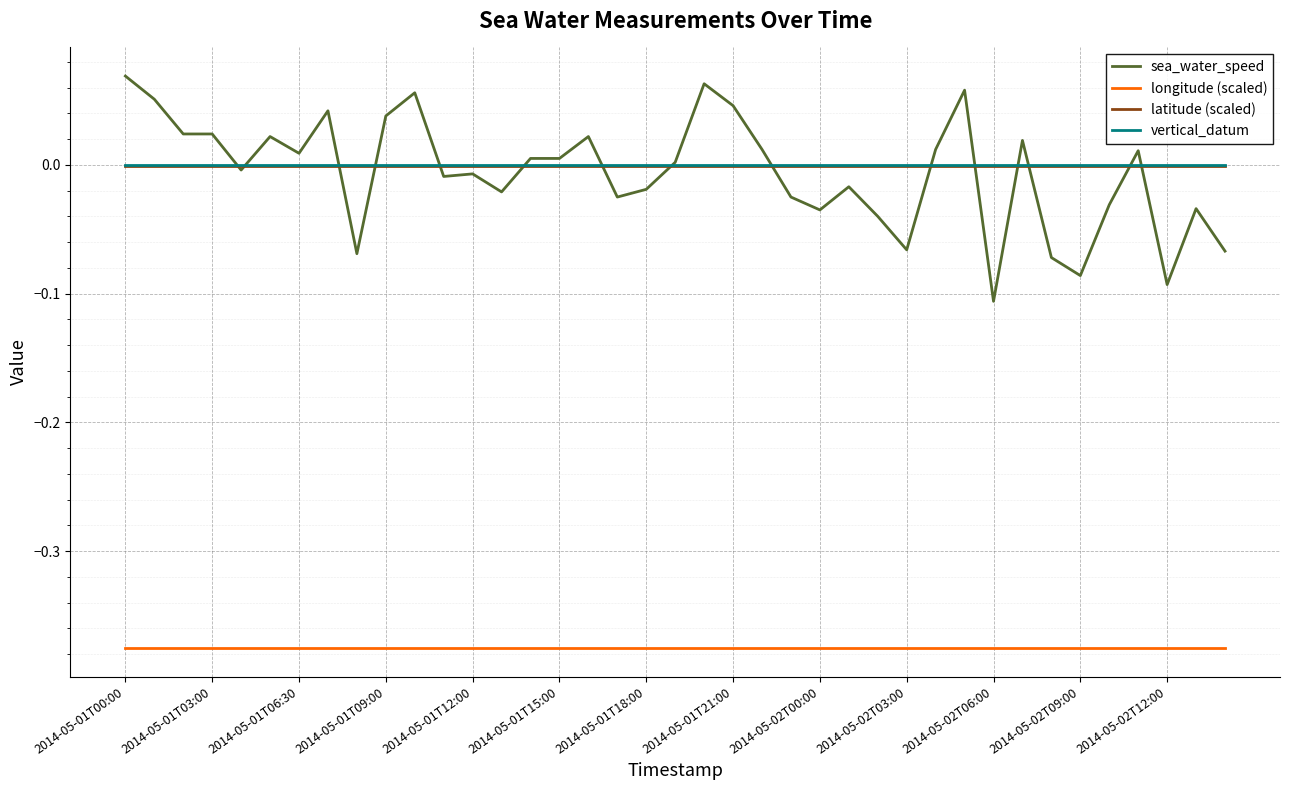

True or false: sea_water_speed and longitude (scaled) intersect in this chart.

False